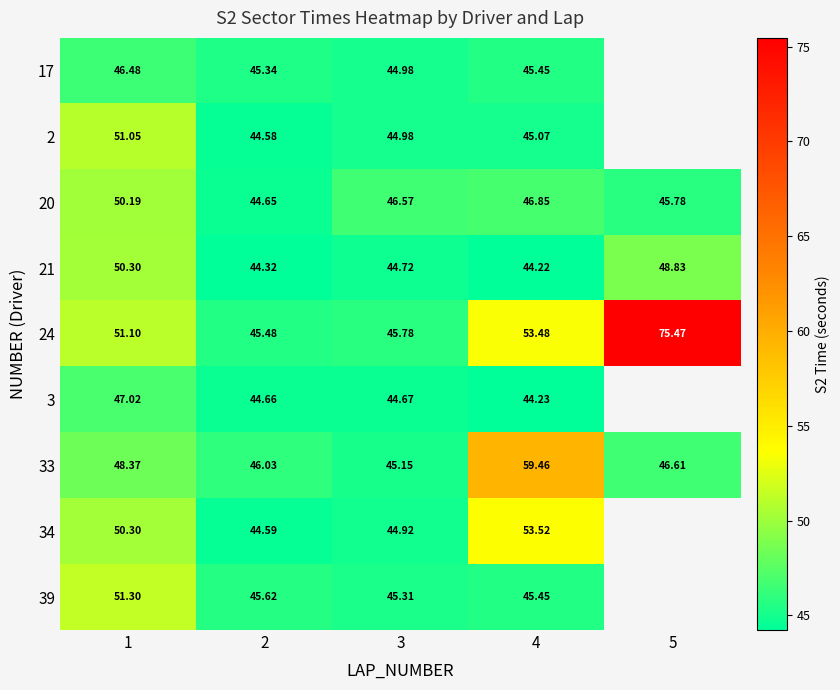

How many data points does each series have?

5